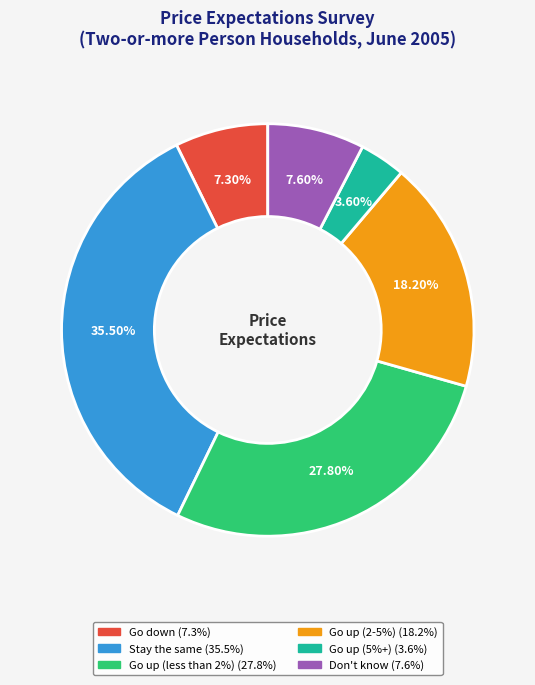

Approximately how many times larger is the value at Don't know compared to Go up (less than 2%)?

0.3